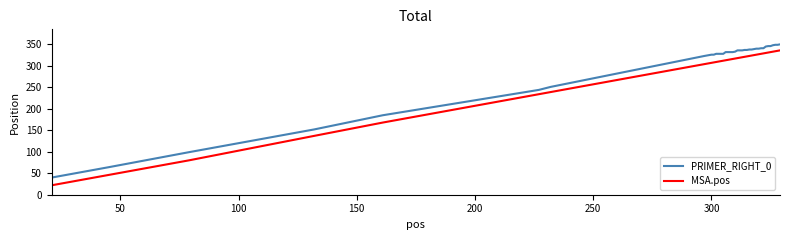

What is the difference between the maximum and minimum values in the MSA.pos series?

314